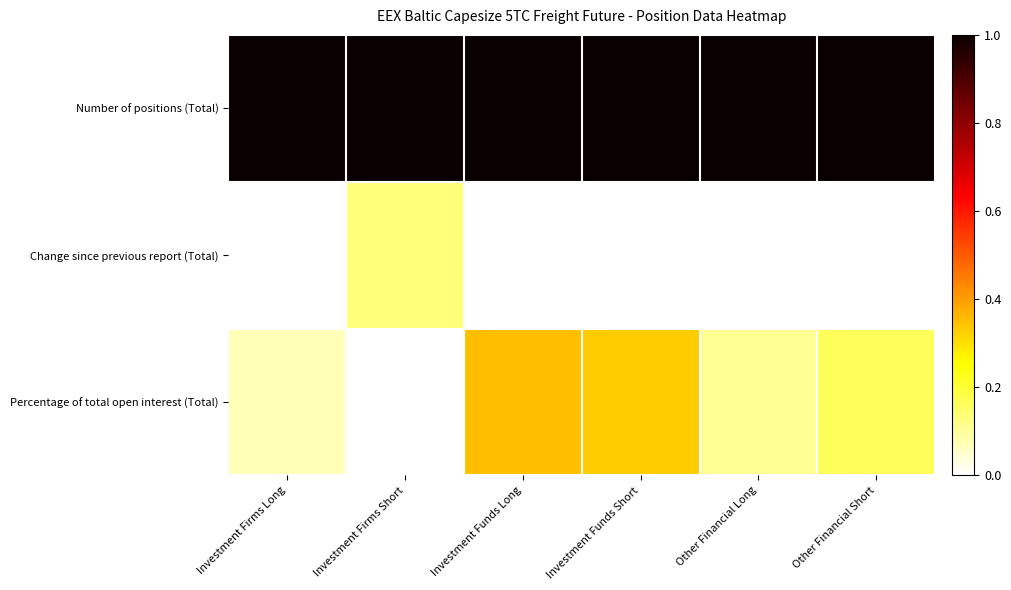

List the series in order of their overall mean, highest first.

Number of positions (Total), Percentage of total open interest (Total), Change since previous report (Total)